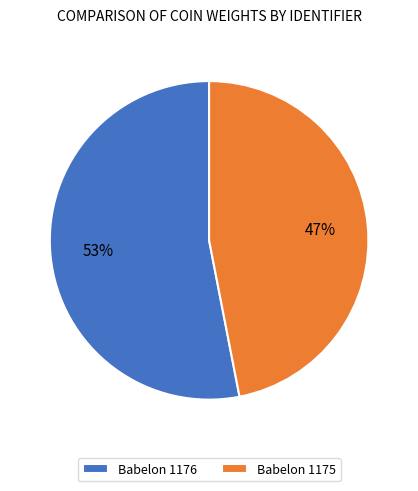

To the nearest percent, what percentage of the pie is Babelon 1176?

53%